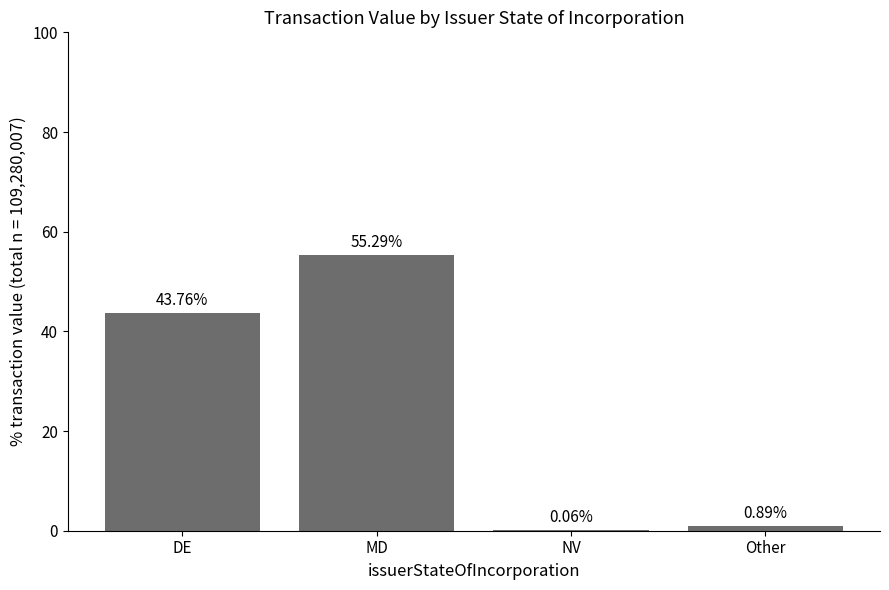

What is the sum of all values?

100.0